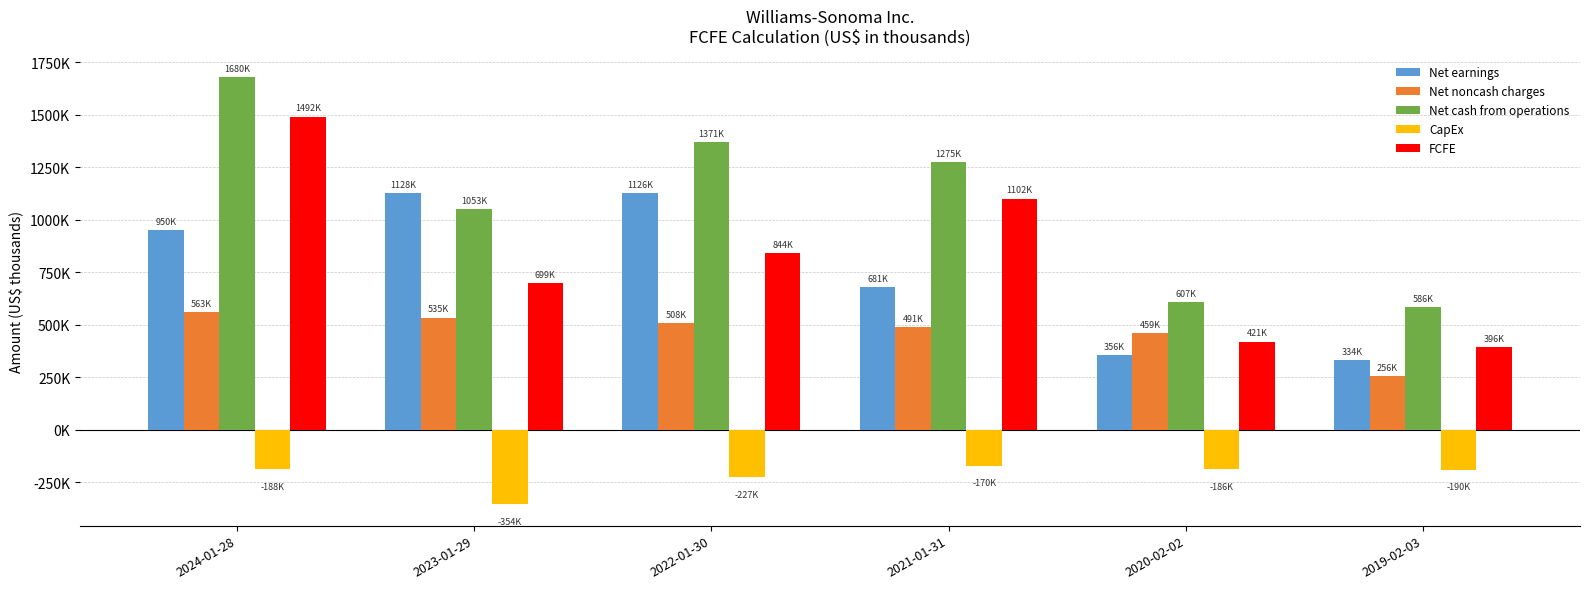

Reading right to left, what are all the values shown in this chart?

Net earnings: 2019-02-03=333684	2020-02-02=356062	2021-01-31=680714	2022-01-30=1126337	2023-01-29=1127904	2024-01-28=949762
Net noncash charges: 2019-02-03=255680	2020-02-02=459190	2021-01-31=491465	2022-01-30=507771	2023-01-29=534725	2024-01-28=562618
Net cash from operations: 2019-02-03=585986	2020-02-02=607294	2021-01-31=1274848	2022-01-30=1371147	2023-01-29=1052822	2024-01-28=1680273
CapEx: 2019-02-03=-190102	2020-02-02=-186276	2021-01-31=-169513	2022-01-30=-226517	2023-01-29=-354117	2024-01-28=-188458
FCFE: 2019-02-03=395884	2020-02-02=421018	2021-01-31=1101690	2022-01-30=843852	2023-01-29=698705	2024-01-28=1491815